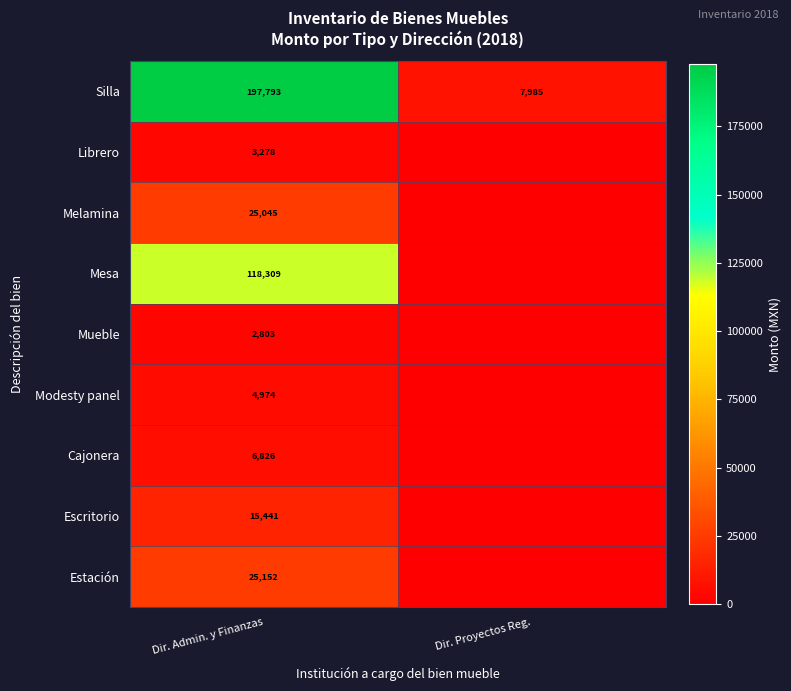

At which category is the sum across all series the highest?

Dir. Admin. y Finanzas